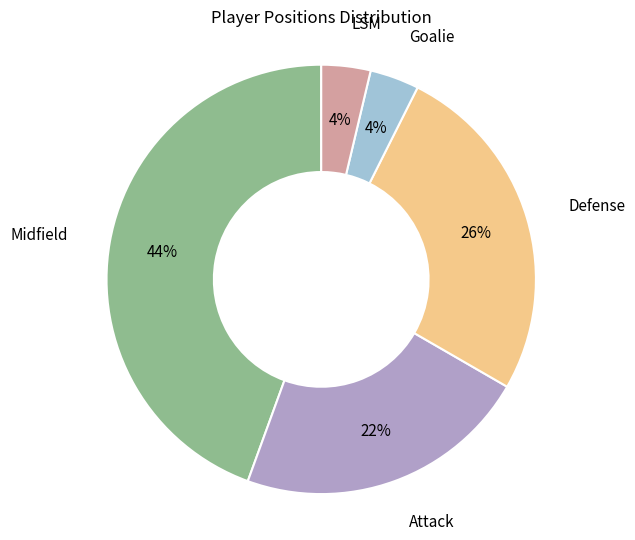

Does any single category account for the majority?

No